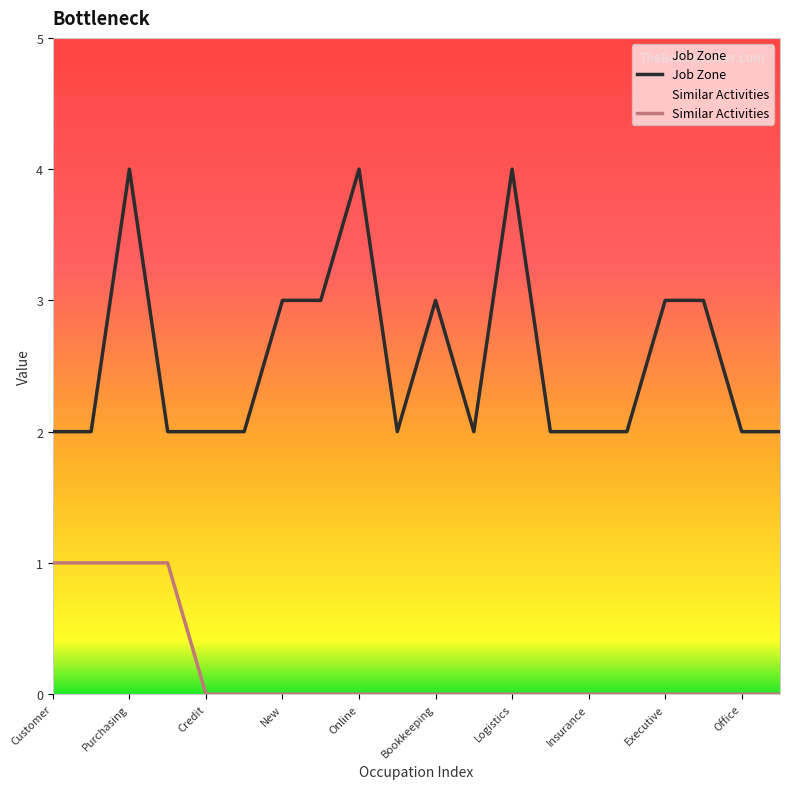

List the series in order of their peak value, highest first.

Job Zone, Similar Activities